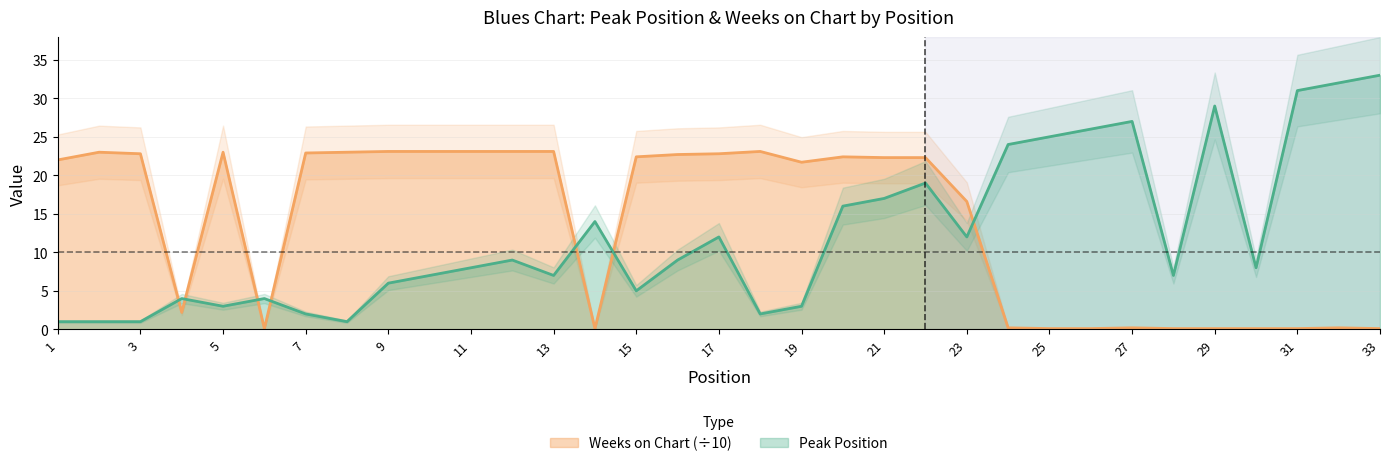

Is the value of Weeks on Chart at 28 greater than the value of Peak Position at 30?

No